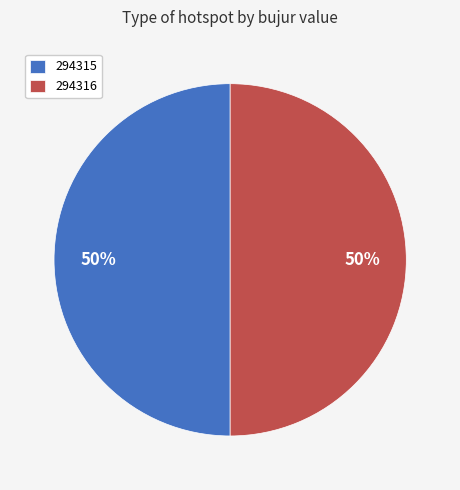

To the nearest percent, what portion does 294316 represent?

50%